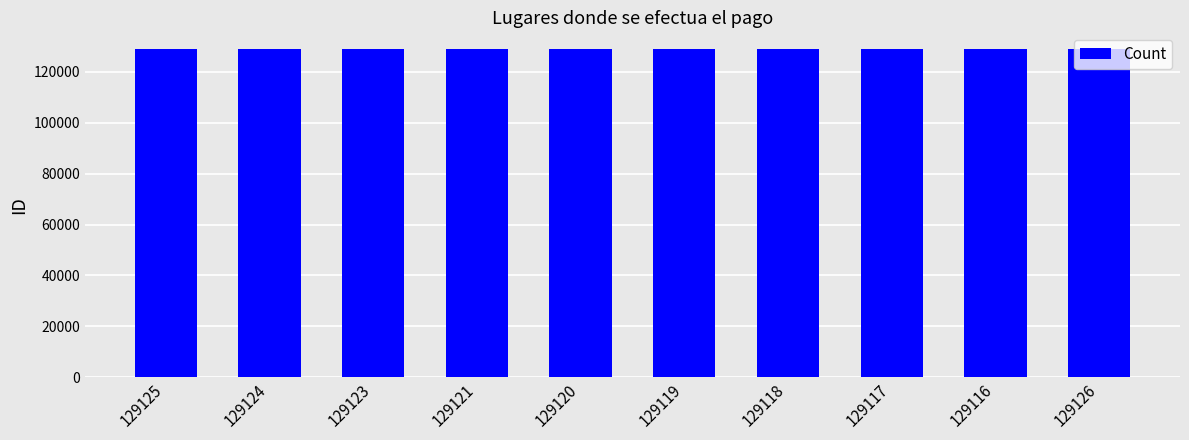

How many data points are less than 129121?

5